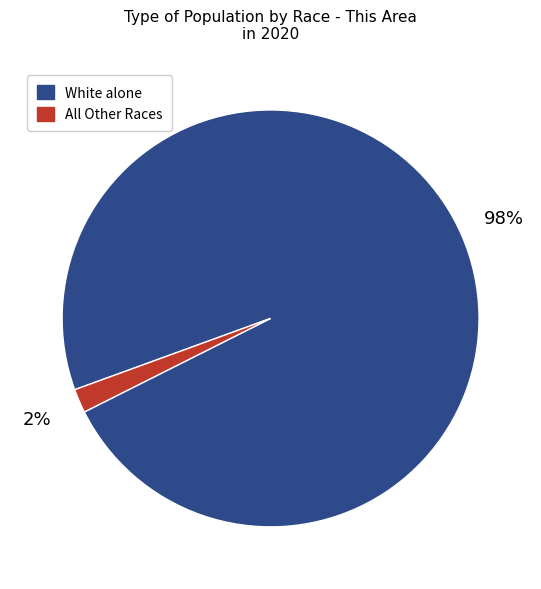

Does any single category account for the majority?

Yes